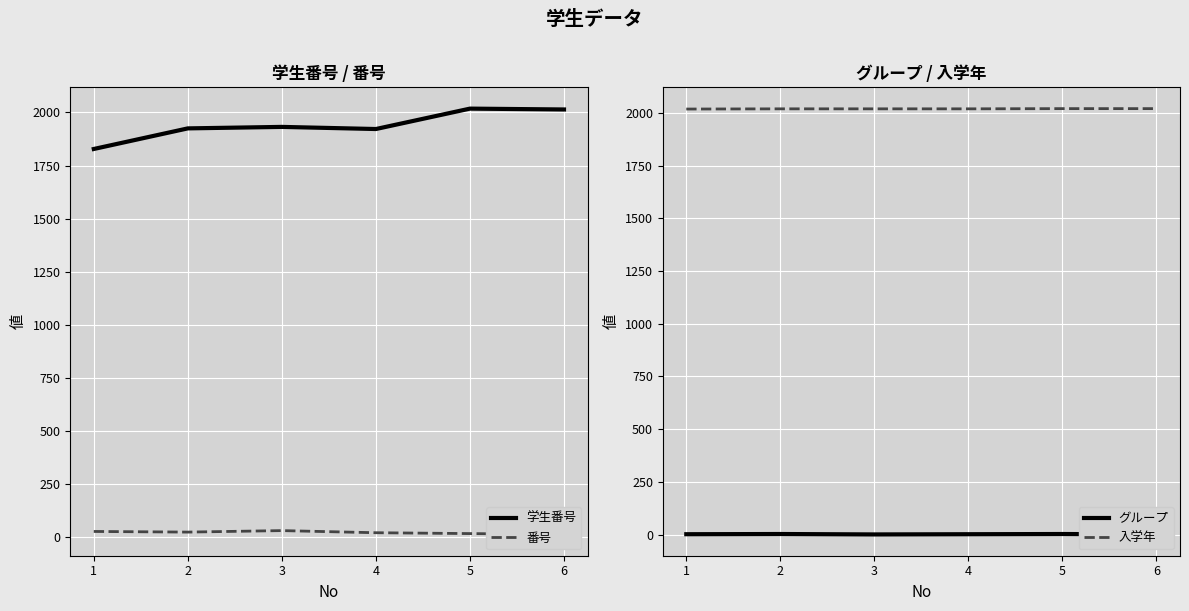

Which series has the largest range (max minus min)?

学生番号